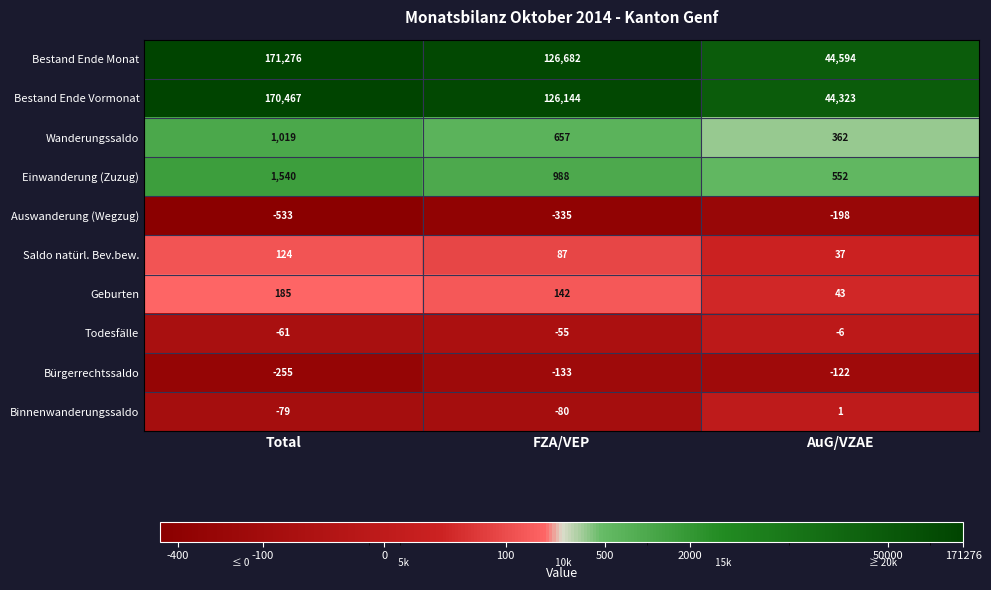

Which label corresponds to the smallest value in the chart?

Total